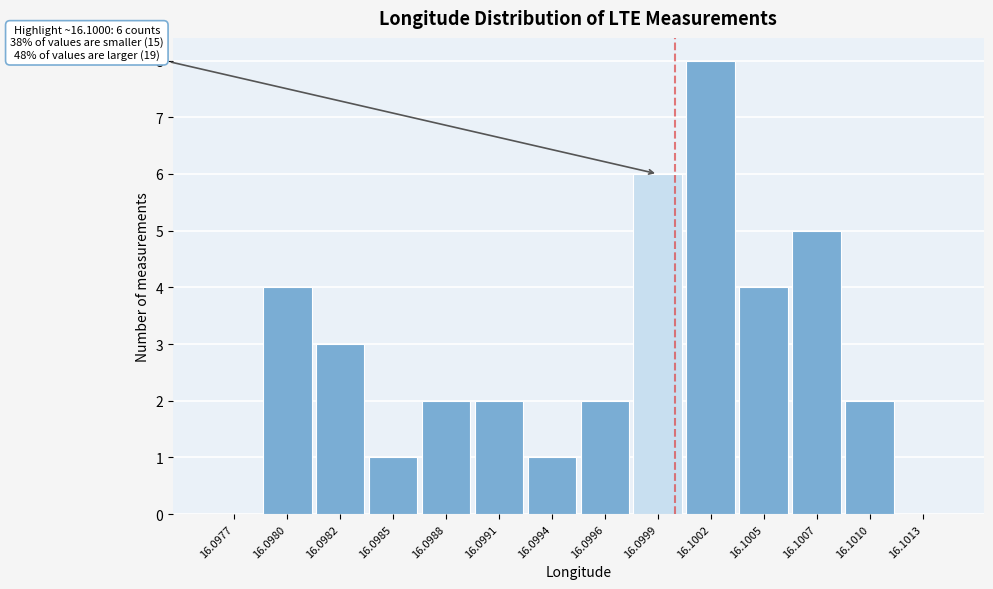

Reading right to left, list all the values displayed in this chart.

16.1013=0	16.1010=2	16.1007=5	16.1005=4	16.1002=8	16.0999=6	16.0996=2	16.0994=1	16.0991=2	16.0988=2	16.0985=1	16.0982=3	16.0980=4	16.0977=0